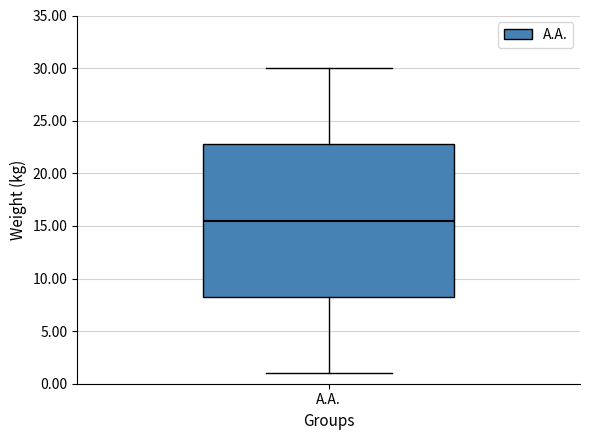

Transcribe this box plot: give where the median line is, the range the box spans, and where the two whiskers end, as read against the y-axis. The values are not printed on the chart, so give them approximately, as read against the axis.

median 15.5, box 8.5 to 23.0, whiskers 1.0 to 30.0